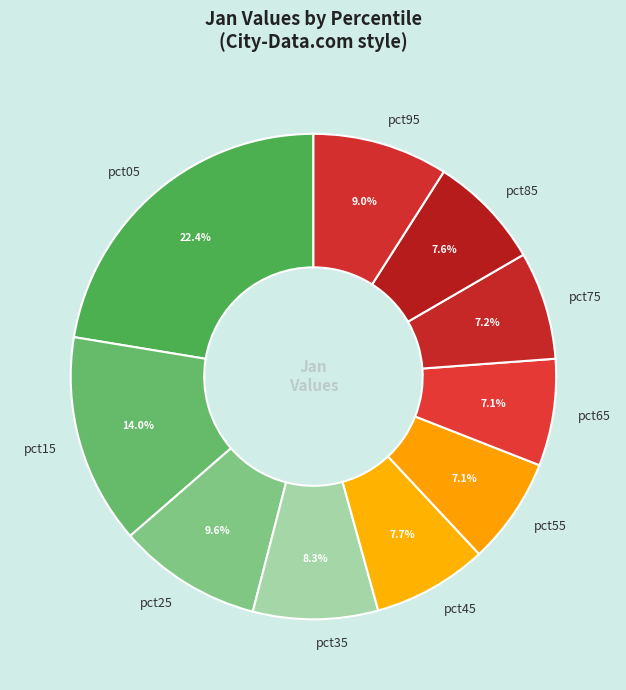

Between pct35 and pct65, which is larger?

pct35